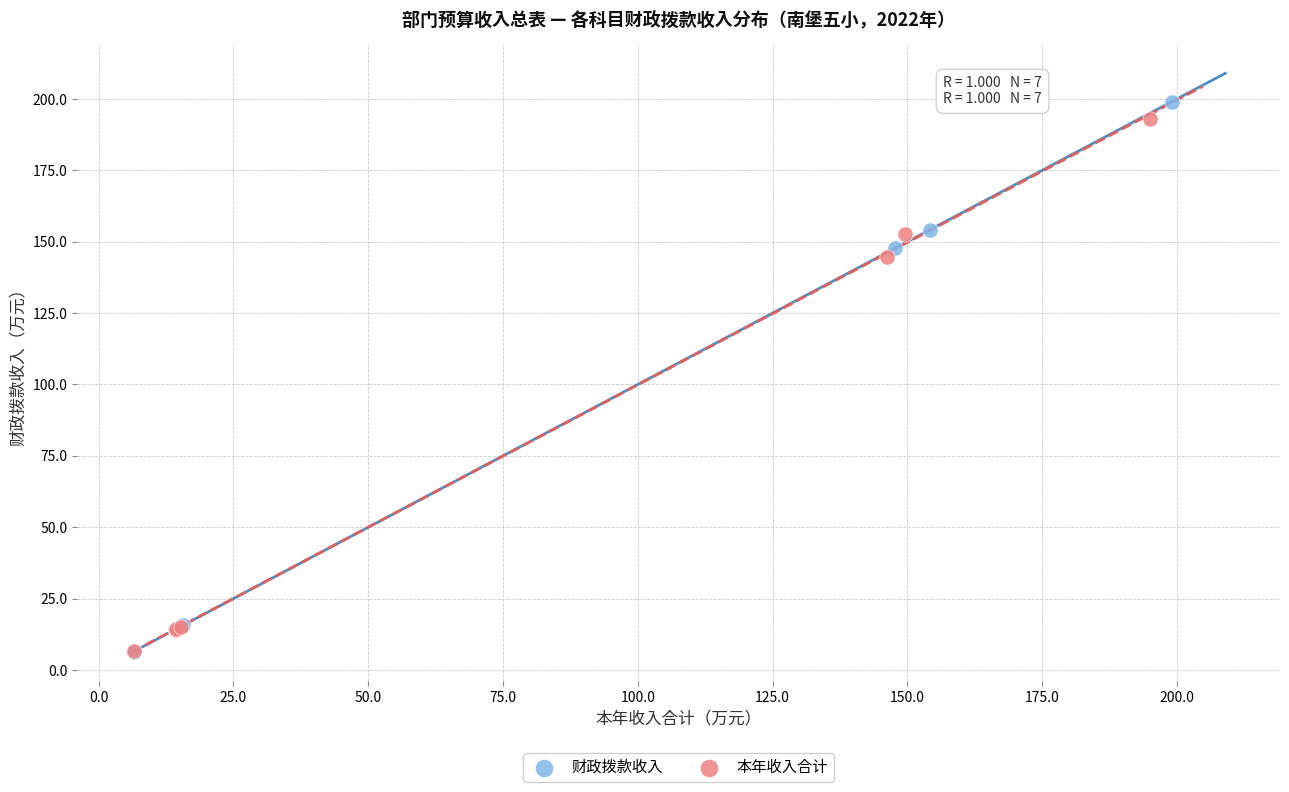

Which series has the widest spread of Y values?

财政拨款收入